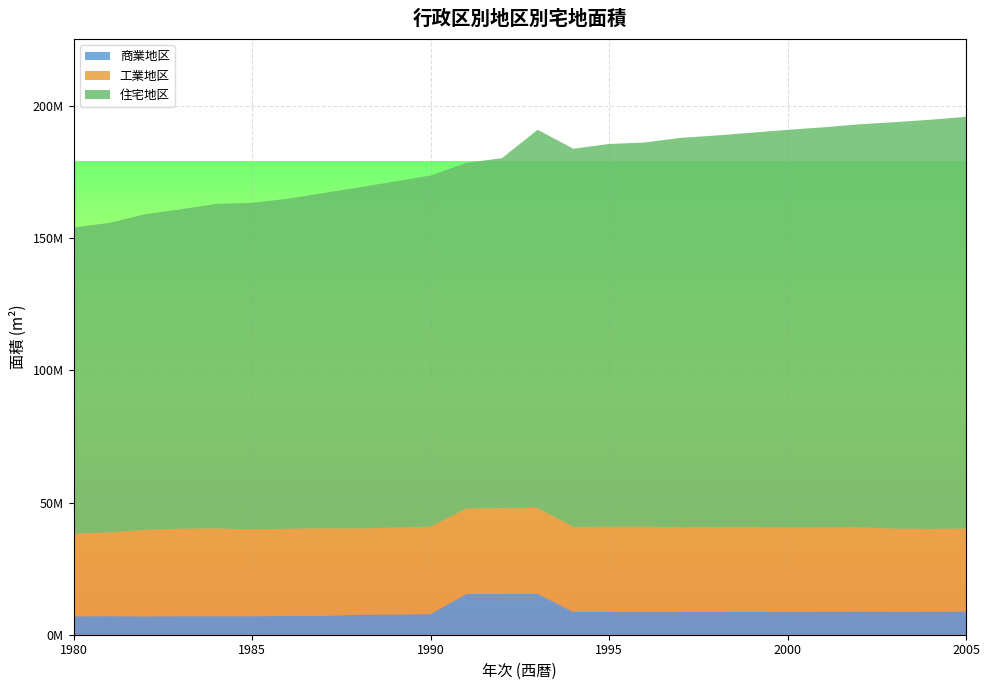

Reading right to left, list all the values displayed in this chart.

商業地区: 2005=8766292	2004=8727097	2003=8719167	2002=8751328	2001=8729622	2000=8710708	1999=8659798	1998=8684567	1997=8681848	1996=8708098	1995=8675776	1994=8635949	1993=15479203	1992=15454255	1991=15382238	1990=7803725	1989=7642026	1988=7566640	1987=7127577	1986=7084371	1985=6998976	1984=6998408	1983=7001076	1982=6924272	1981=7022794	1980=6969428
工業地区: 2005=31361423	2004=31310572	2003=31361967	2002=31903365	2001=31815449	2000=31830145	1999=31971337	1998=32009767	1997=31932641	1996=32144954	1995=32149049	1994=32137760	1993=32466294	1992=32373917	1991=32314917	1990=33069564	1989=32865315	1988=32599394	1987=33063883	1986=32974040	1985=32916433	1984=33157862	1983=33082752	1982=32757937	1981=31626611	1980=31296801
住宅地区: 2005=155733441	2004=154716759	2003=153747982	2002=152366312	2001=151343586	2000=150375356	1999=149235994	1998=148102337	1997=147276372	1996=145295081	1995=144765622	1994=143013357	1993=143013357	1992=132377145	1991=130758728	1990=132796445	1989=130898709	1988=129010752	1987=126841110	1986=124818828	1985=123413879	1984=122775995	1983=120797774	1982=119337364	1981=117081826	1980=115787127